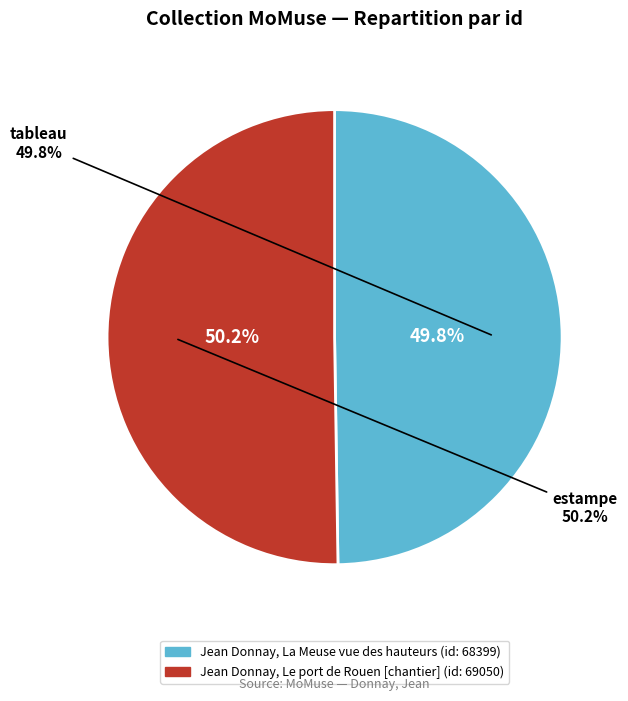

How many segments does this pie chart have?

2